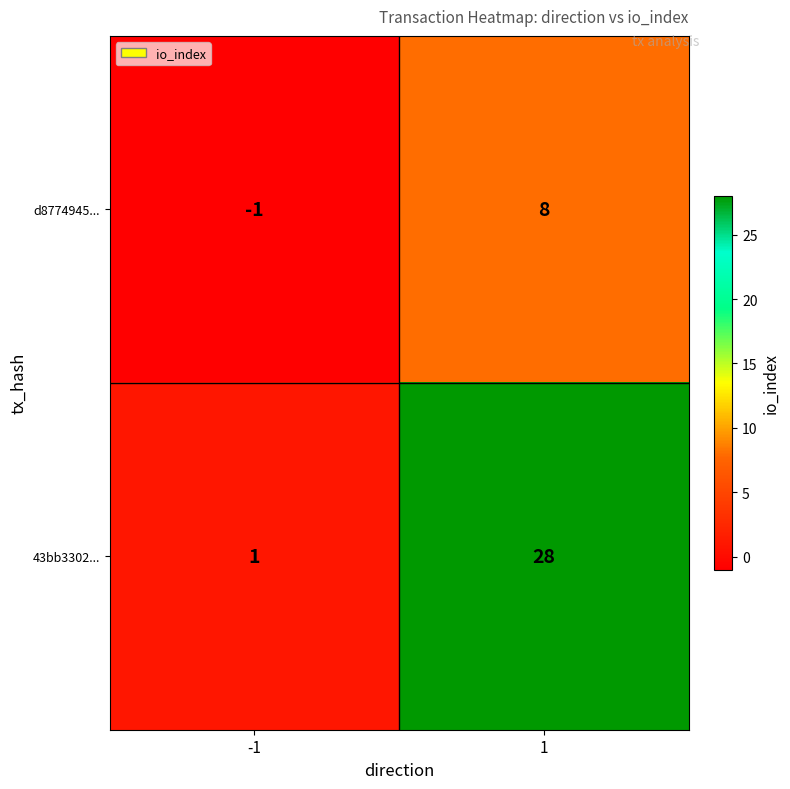

Reading right to left, extract all data points from this chart.

d8774945...: 1=8	-1=-1
43bb3302...: 1=28	-1=1